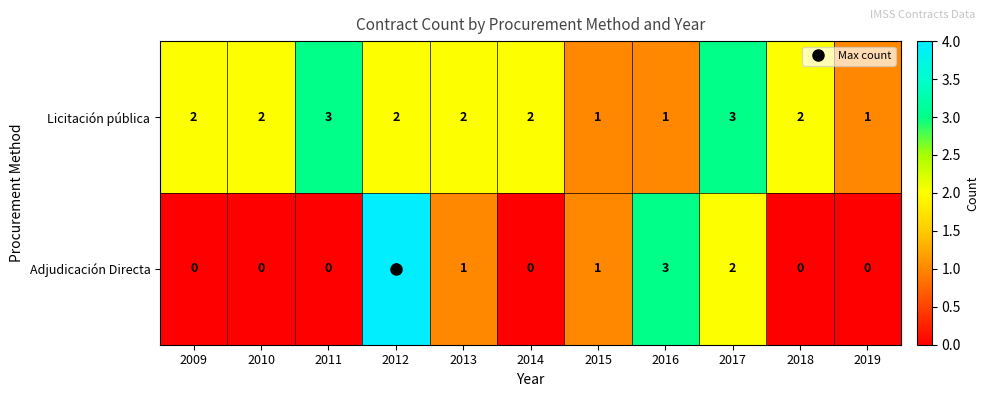

How many distinct data groups are displayed?

2